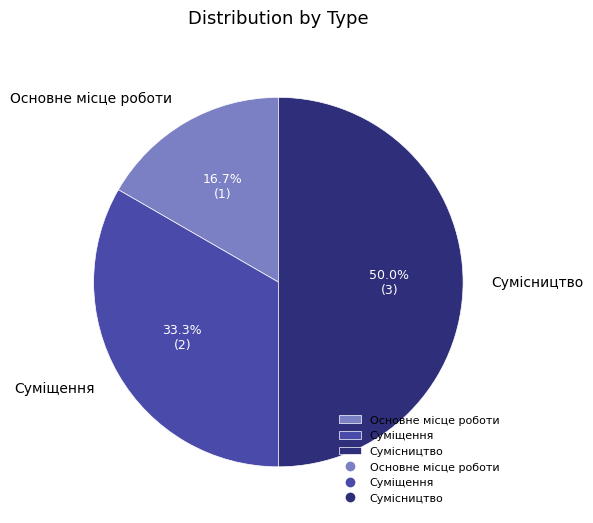

Rank the categories by value from highest to lowest.

Сумісництво, Суміщення, Основне місце роботи